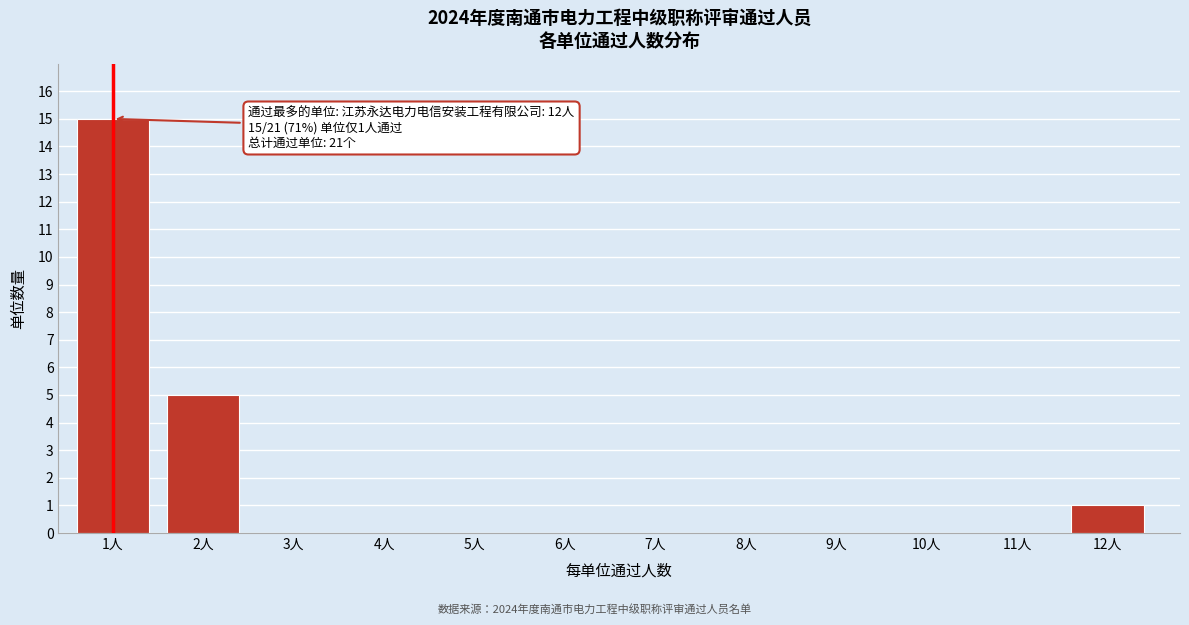

Reading left to right, transcribe all the data shown in this chart.

1人=15	2人=5	3人=0	4人=0	5人=0	6人=0	7人=0	8人=0	9人=0	10人=0	11人=0	12人=1